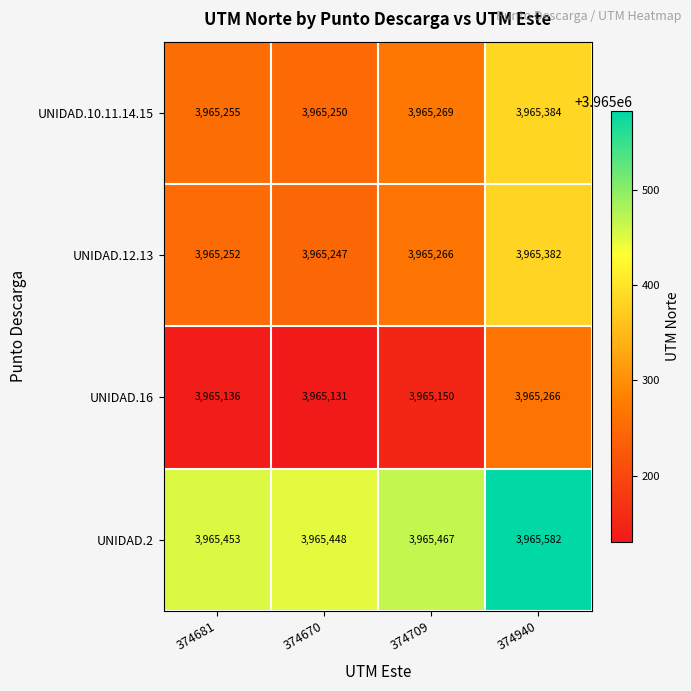

At 374670, list the series in order from largest to smallest.

UNIDAD.2, UNIDAD.10.11.14.15, UNIDAD.12.13, UNIDAD.16